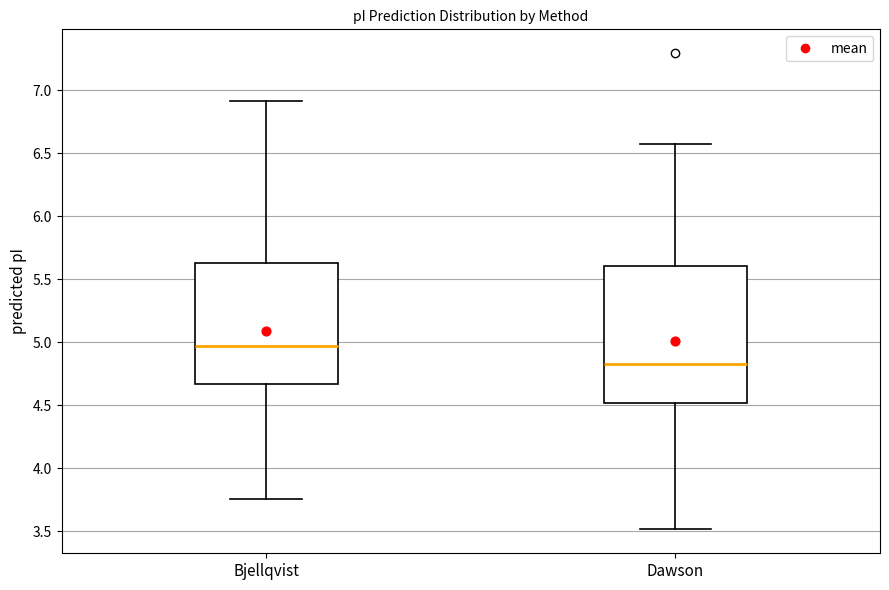

Which box has the highest median line?

Bjellqvist